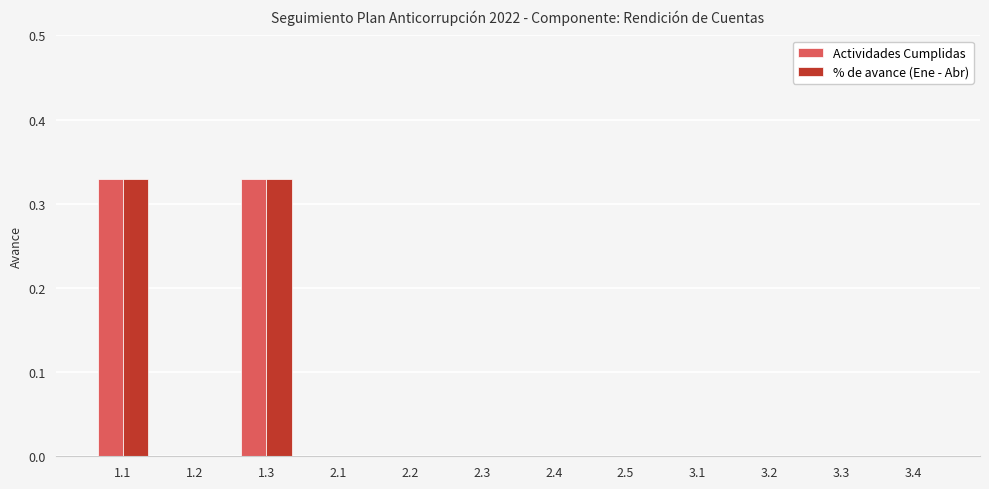

What is the sum of all Actividades Cumplidas values?

0.7